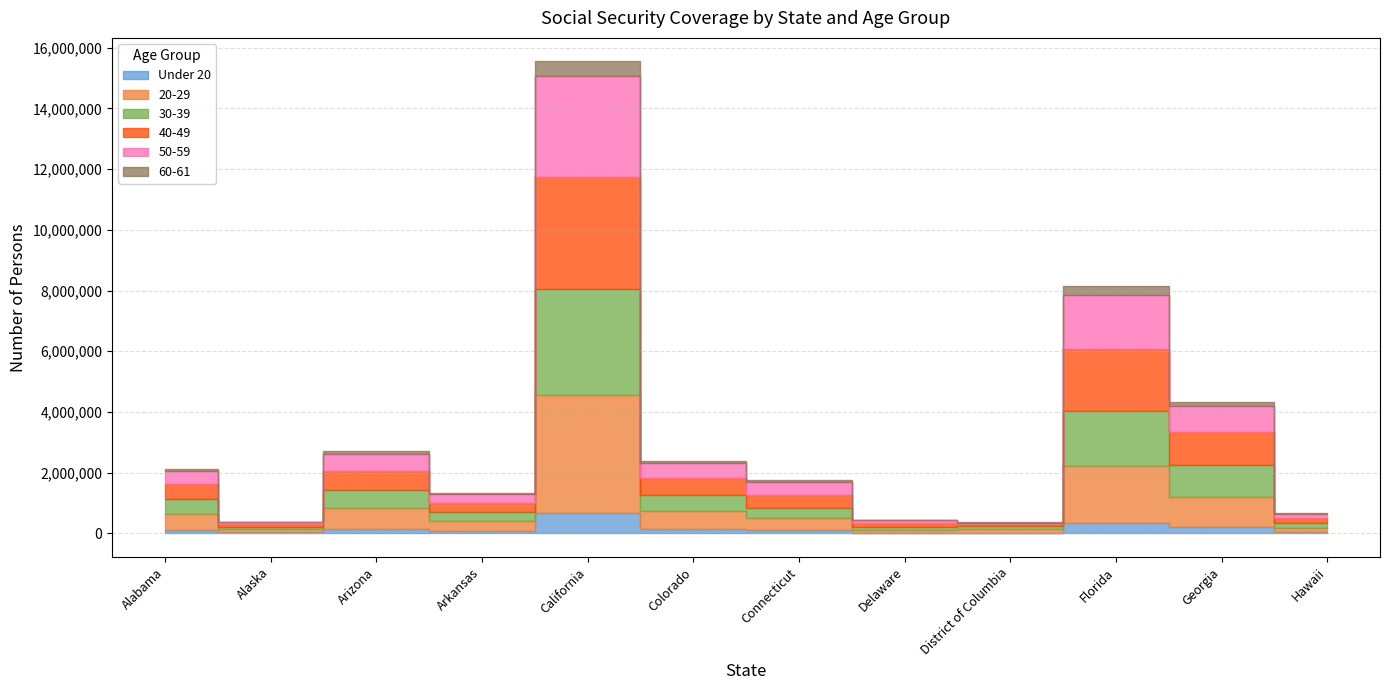

True or false: Under 20 and 30-39 cross at least once.

False